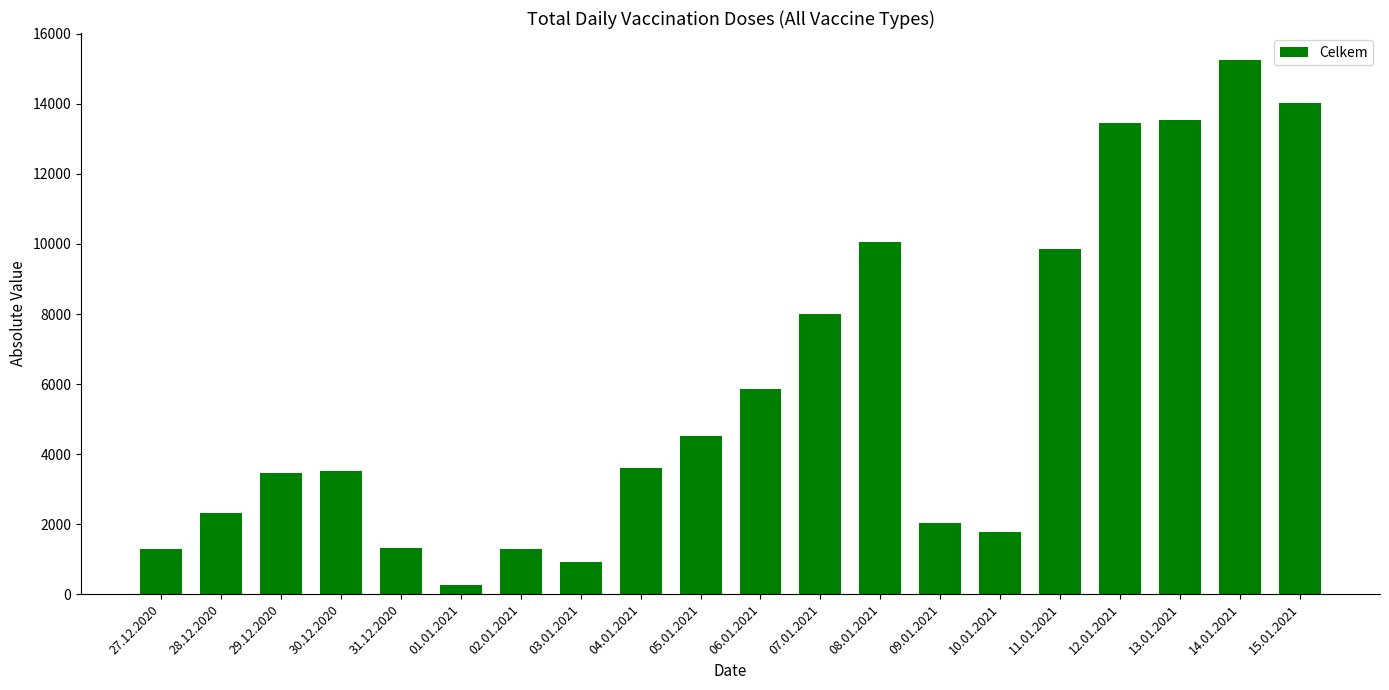

Is it true that the value at 30.12.2020 is 3519?

True